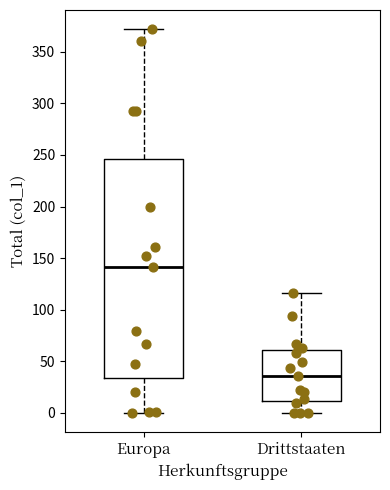

Reading left to right, read every box against the y-axis: the position of its median line, the range the box covers, and the ends of its whiskers. The values are not printed on the chart, so give them approximately, as read against the axis.

Europa: median 140, box 35 to 245, whiskers 0 to 370
Drittstaaten: median 35, box 10 to 60, whiskers 0 to 115